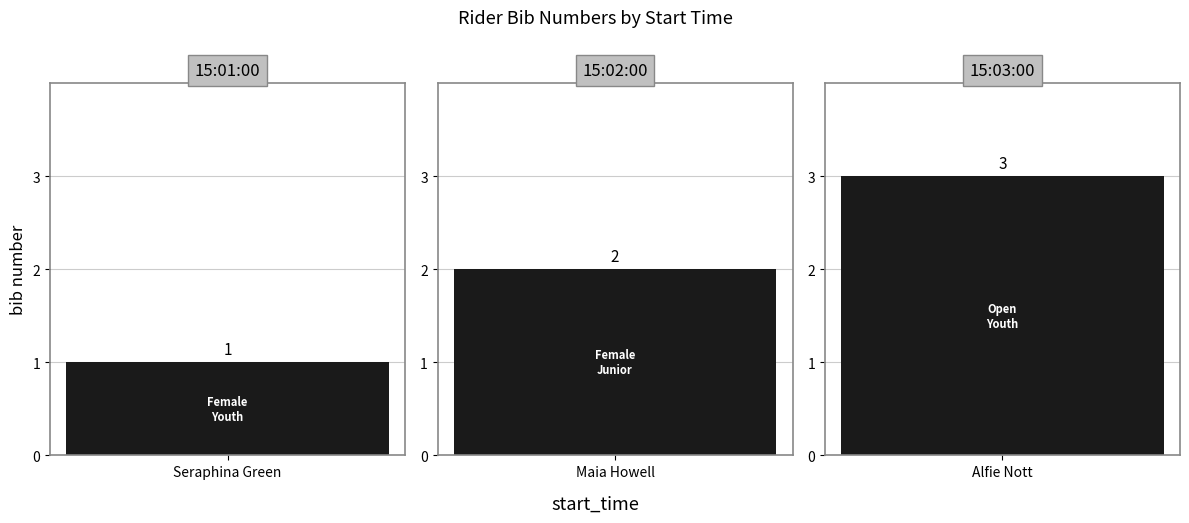

Where does the data first go above 2?

15:03:00